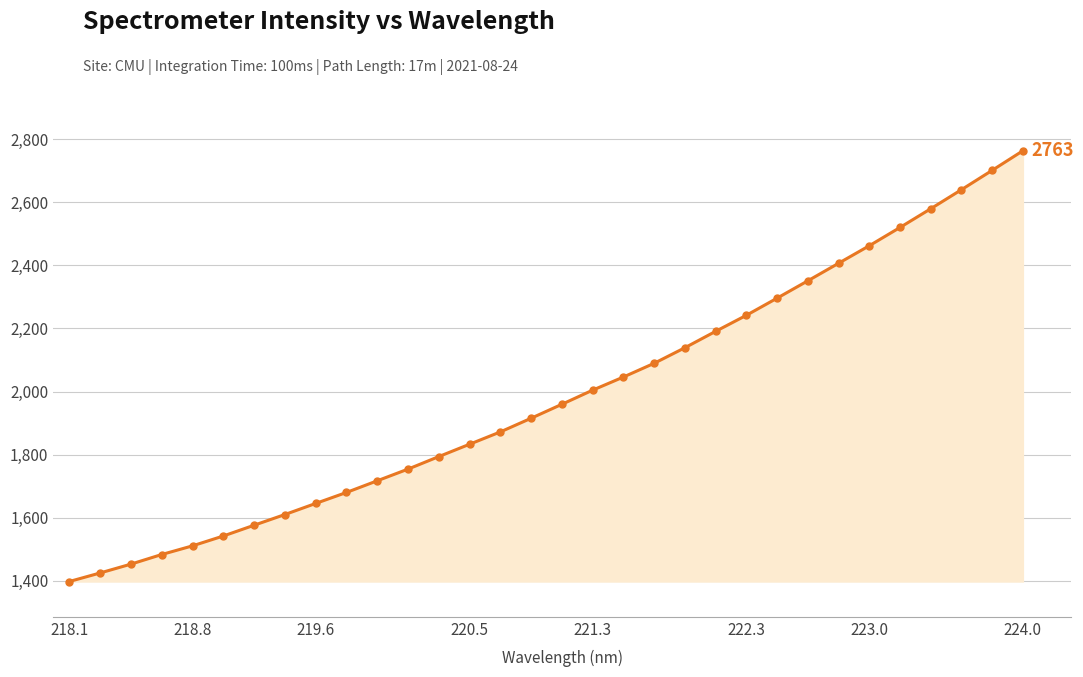

What is the minimum value shown in the chart?

1398.3